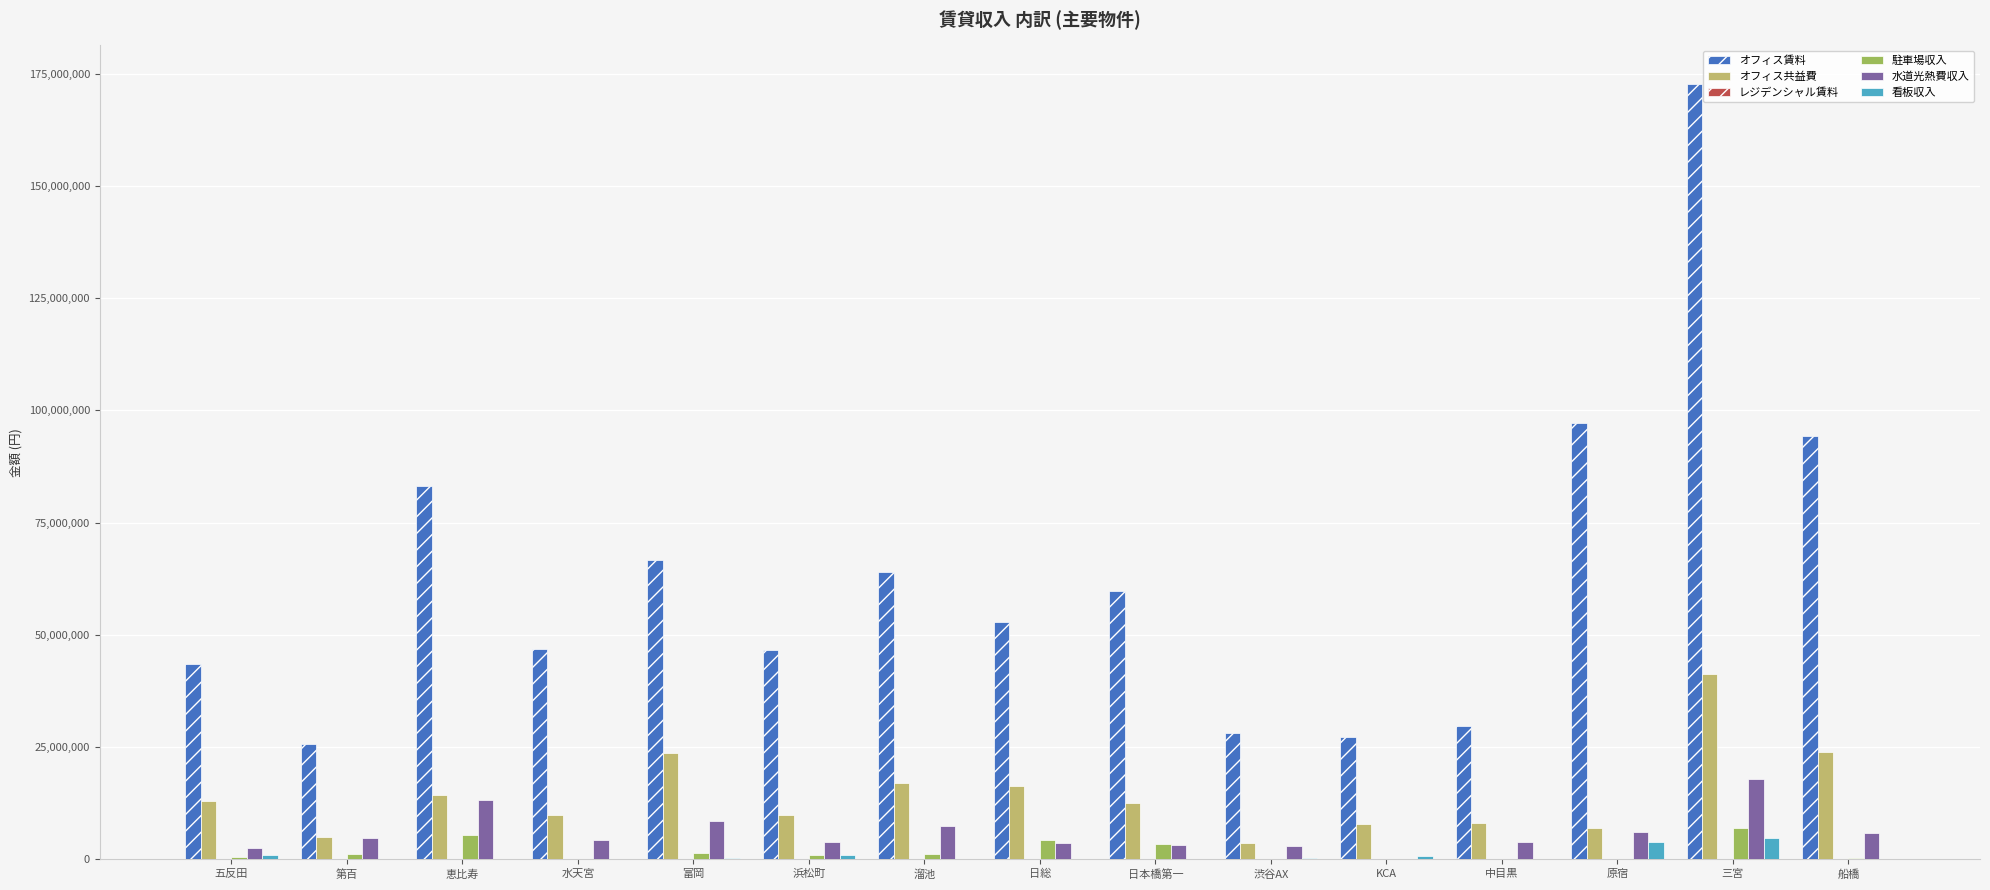

How many groups of bars are there?

15